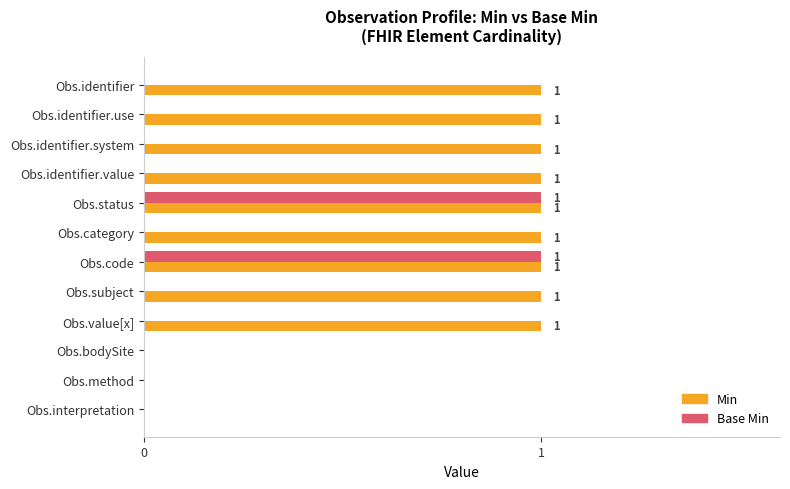

Which series has the largest total across all categories?

Min